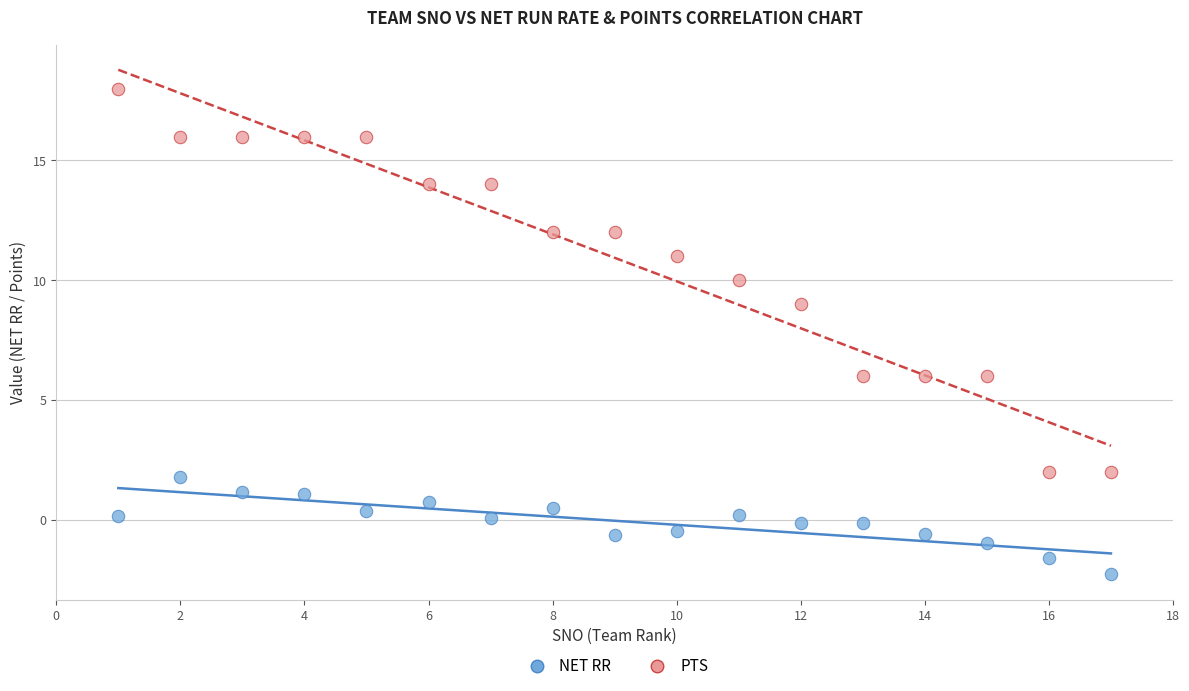

Which series has the widest spread of Y values?

PTS